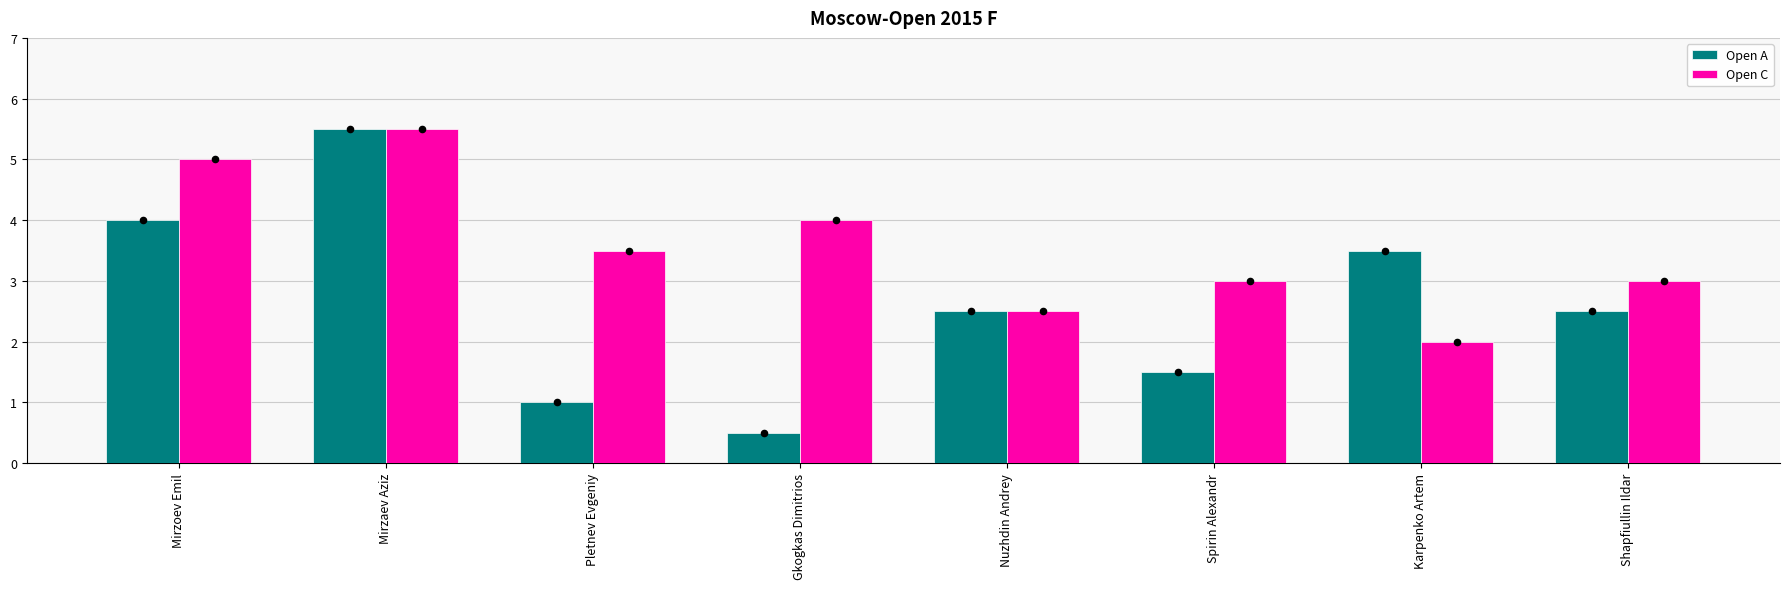

Which series reaches the maximum Y coordinate?

Open A